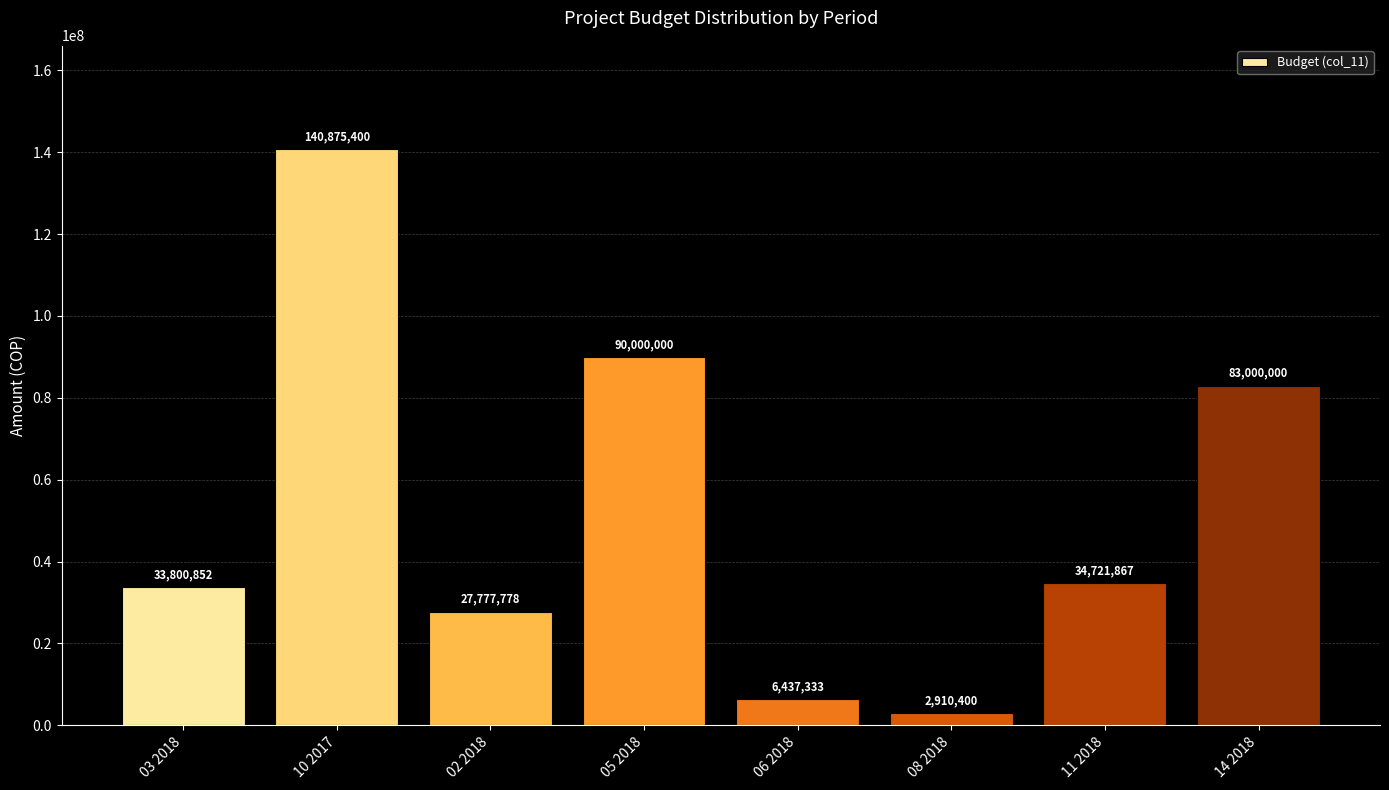

Which label corresponds to the smallest value in the chart?

08 2018